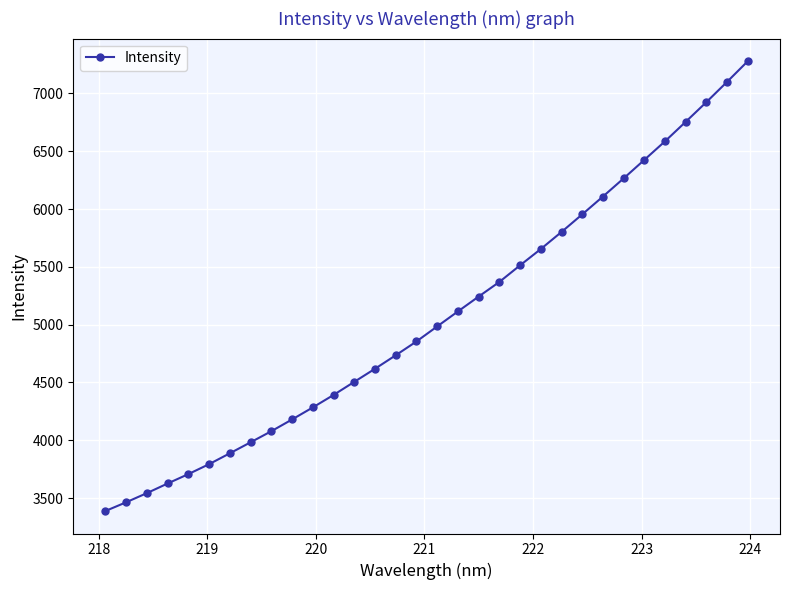

What is the minimum value shown in the chart?

3388.5